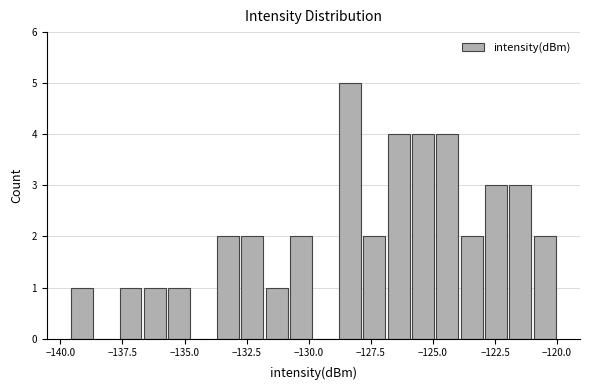

Read against the x-axis, roughly where is the centre of the tallest bar?

-128.5